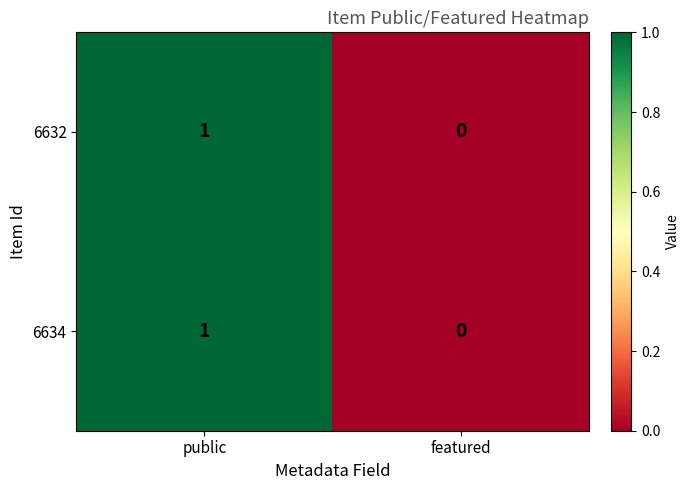

Reading left to right, transcribe all the data shown in this chart.

6632: public=1	featured=0
6634: public=1	featured=0